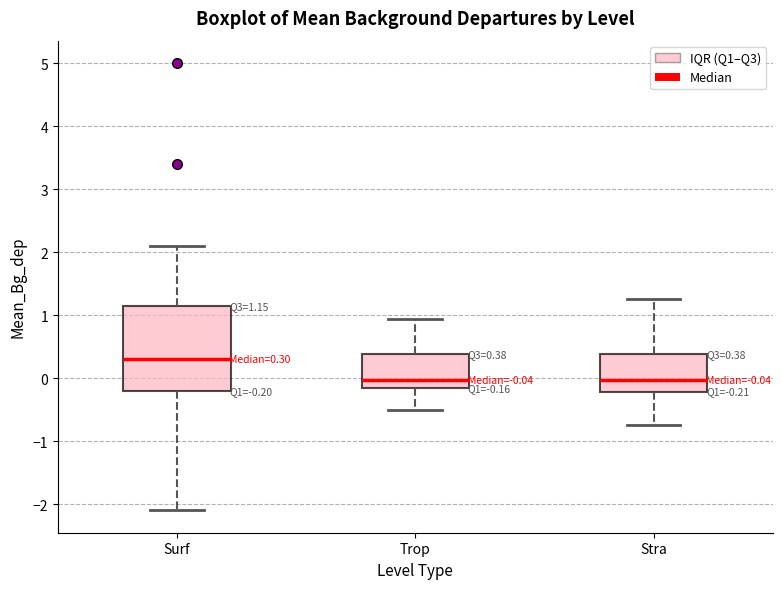

Which box's median line is the highest?

Surf